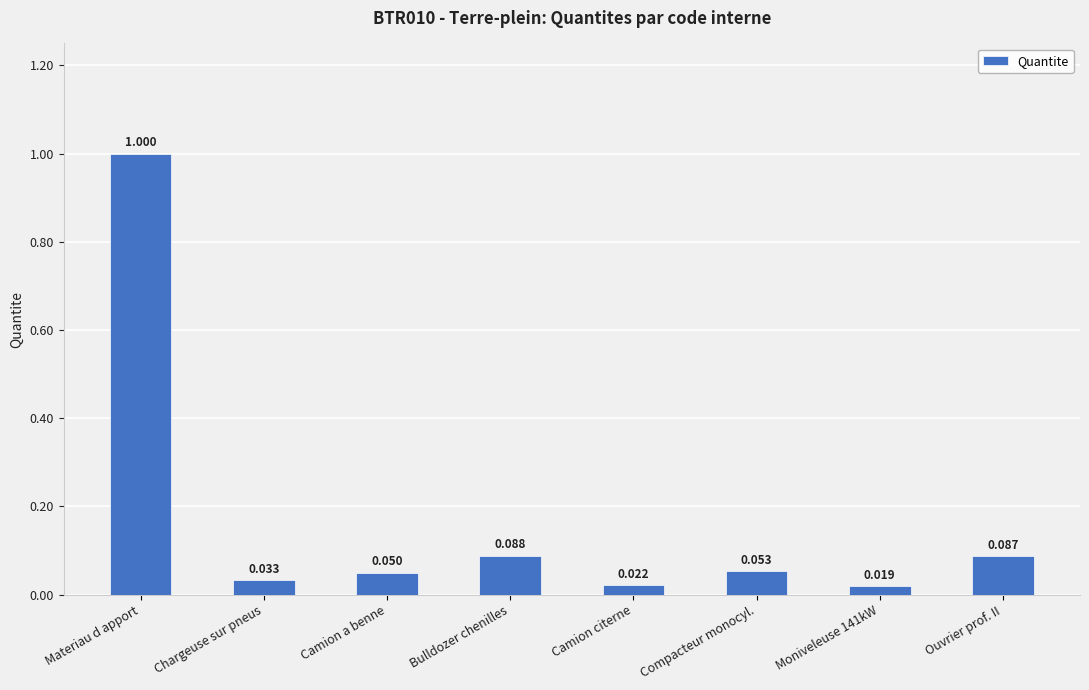

What is the label of the 4th bar from the left?

Bulldozer chenilles